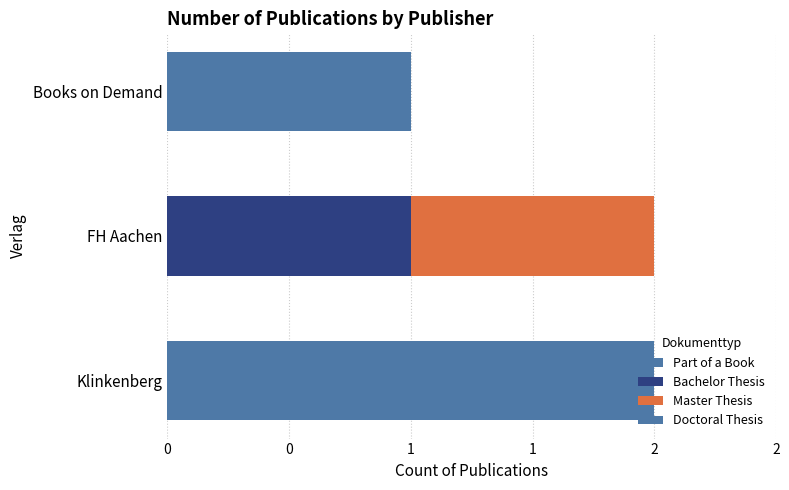

Count the number of categories in the chart.

3